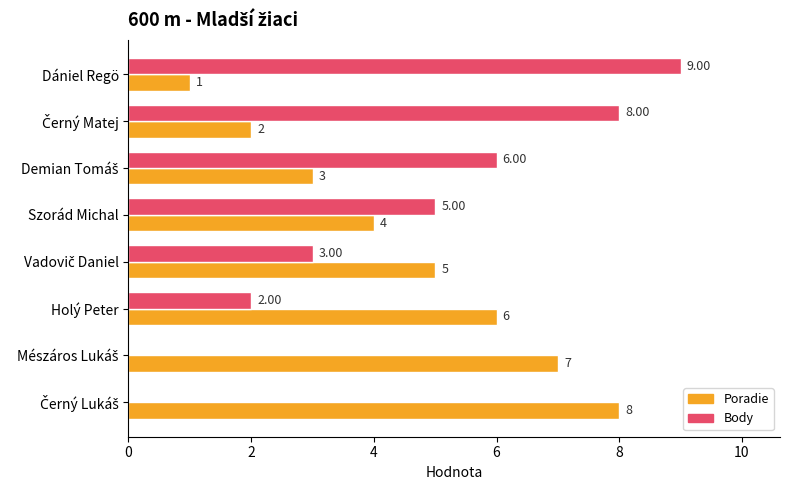

What are all the series names shown in the legend?

Poradie, Body